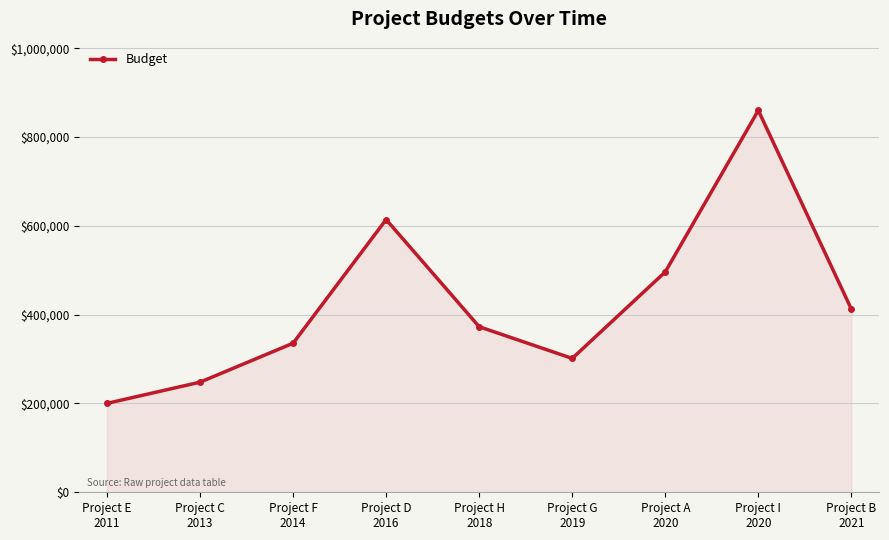

Is it true that the value at Project B
2021 is 134330?

False